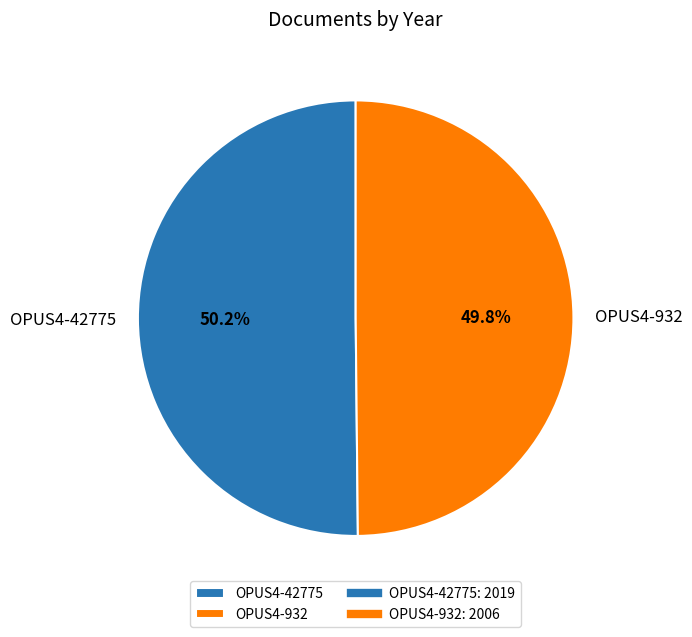

To the nearest percent, what percentage of the pie is OPUS4-932?

50%